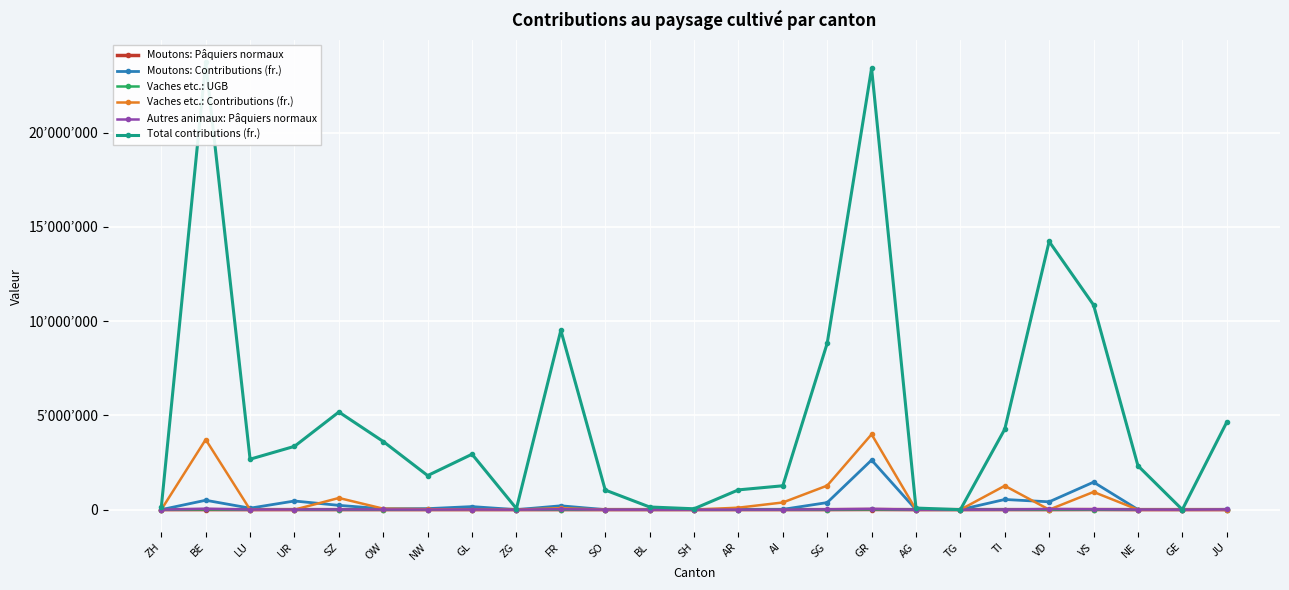

Reading right to left, what are all the values shown in this chart?

Moutons: Pâquiers normaux: JU=52	GE=0	NE=16	VS=5248	VD=1084	TI=2005	TG=0	AG=0	GR=7238	SG=1029	AI=75	AR=8	SH=0	BL=0	SO=3	FR=606	ZG=0	GL=492	NW=170	OW=190	SZ=709	UR=1500	LU=266	BE=1905	ZH=0
Moutons: Contributions (fr.): JU=16534	GE=0	NE=5110	VS=1459557	VD=416154	TI=539518	TG=0	AG=0	GR=2631470	SG=374568	AI=14777	AR=3060	SH=0	BL=0	SO=360	FR=204403	ZG=0	GL=162190	NW=53467	OW=46181	SZ=227752	UR=458436	LU=78595	BE=498115	ZH=0
Vaches etc.: UGB: JU=0	GE=0	NE=0	VS=2348	VD=0	TI=3165	TG=0	AG=0	GR=9995	SG=3186	AI=959	AR=262	SH=0	BL=0	SO=0	FR=194	ZG=5	GL=0	NW=69	OW=129	SZ=1555	UR=0	LU=0	BE=9301	ZH=0
Vaches etc.: Contributions (fr.): JU=0	GE=0	NE=0	VS=939064	VD=0	TI=1266028	TG=0	AG=0	GR=3997876	SG=1274576	AI=380266	AR=104648	SH=0	BL=0	SO=0	FR=77464	ZG=2000	GL=0	NW=27732	OW=51600	SZ=618984	UR=0	LU=0	BE=3720284	ZH=0
Autres animaux: Pâquiers normaux: JU=11557	GE=0	NE=5812	VS=21238	VD=34665	TI=6160	TG=0	AG=209	GR=42055	SG=17947	AI=2183	AR=2359	SH=116	BL=366	SO=2599	FR=23111	ZG=135	GL=6948	NW=4317	OW=8794	SZ=10853	UR=7263	LU=6514	BE=48825	ZH=330
Total contributions (fr.): JU=4639144	GE=0	NE=2329887	VS=10862168	VD=14229518	TI=4269399	TG=0	AG=83693	GR=23417808	SG=8827769	AI=1266506	AR=1049343	SH=46204	BL=140704	SO=1039772	FR=9515292	ZG=56192	GL=2941278	NW=1808140	OW=3615566	SZ=5180812	UR=3358979	LU=2677339	BE=23734843	ZH=132048